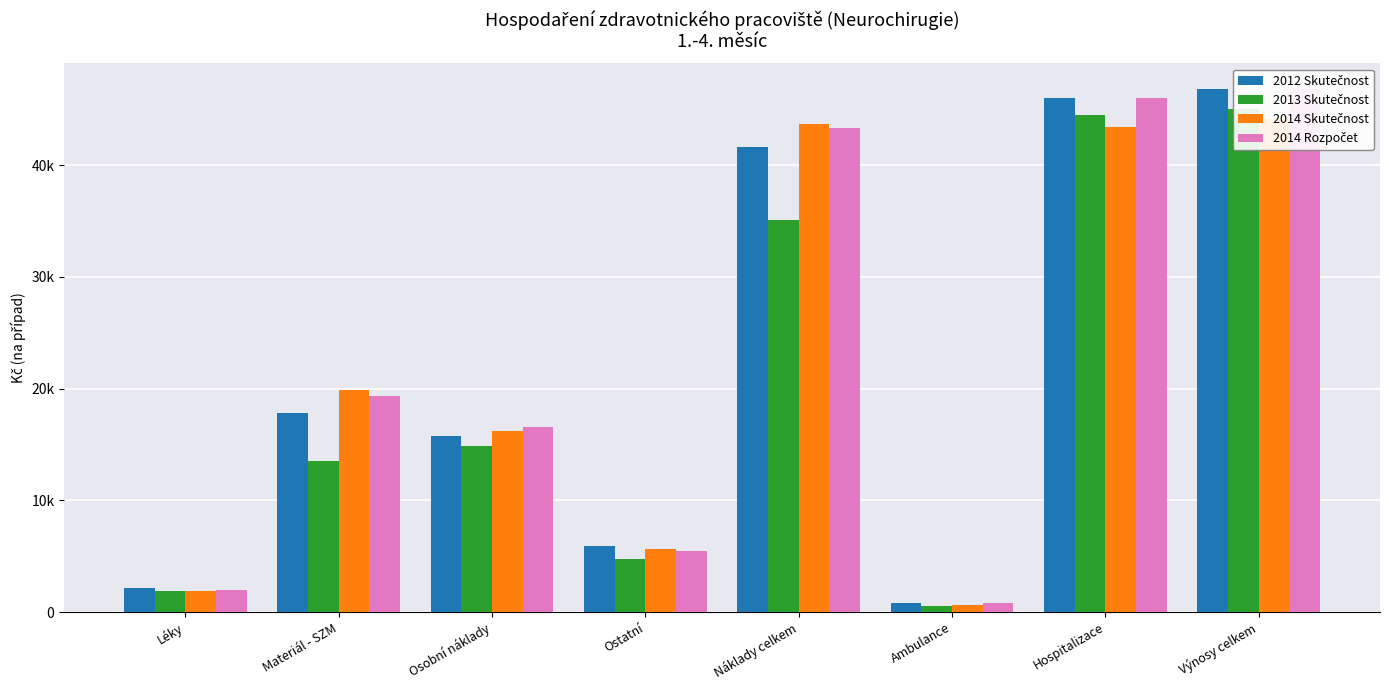

Rank the series at Výnosy celkem from lowest to highest value.

2014 Skutečnost, 2013 Skutečnost, 2012 Skutečnost, 2014 Rozpočet